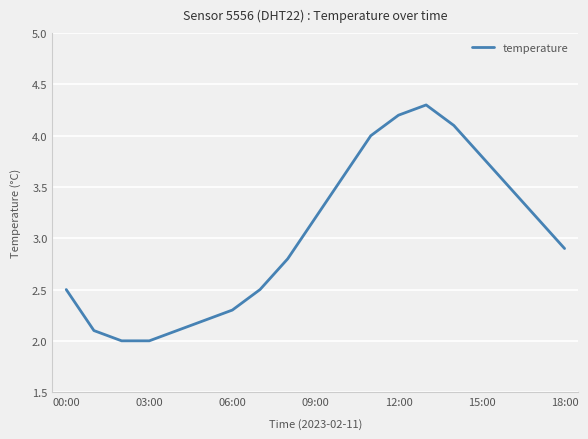

What is the difference between the maximum and minimum values?

2.3